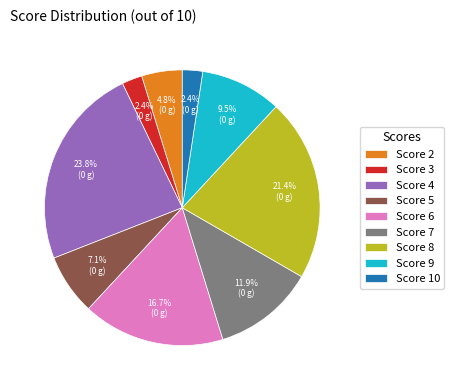

Which category has the biggest portion of the pie?

Score 4